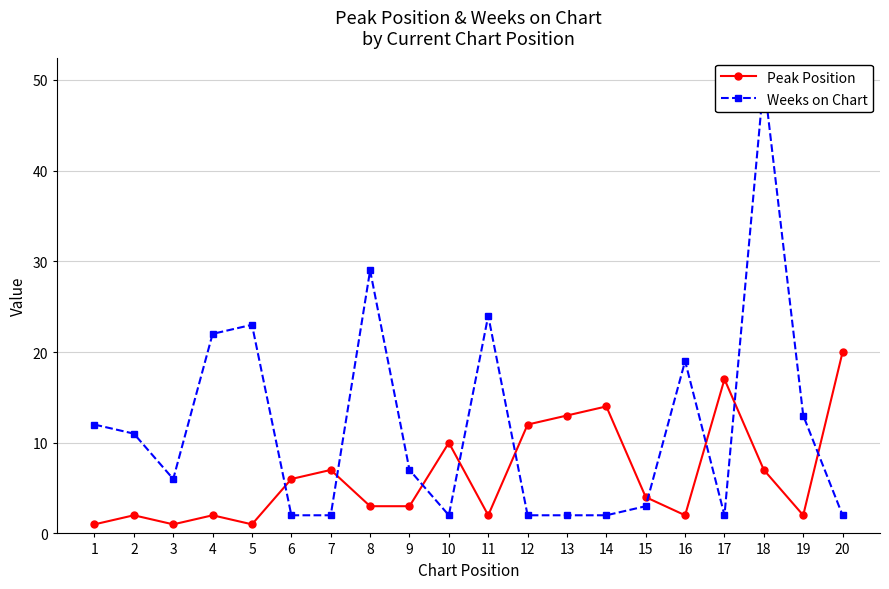

What is the difference between the second highest and second lowest values in the Weeks on Chart series?

27